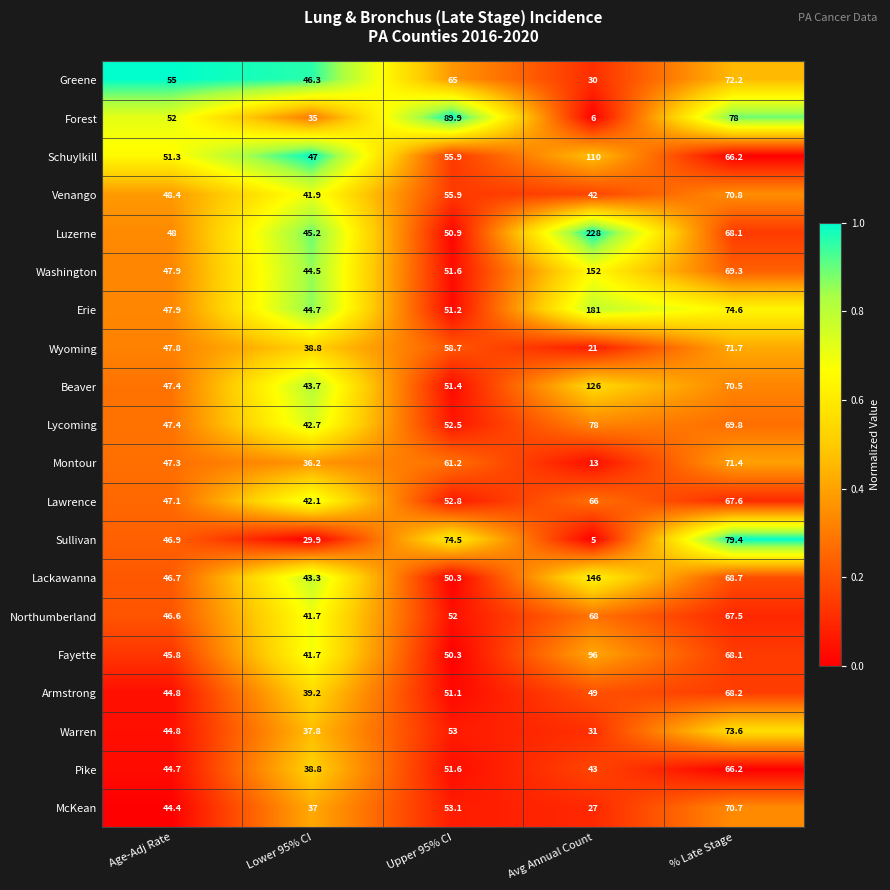

Count the number of categories in the chart.

5